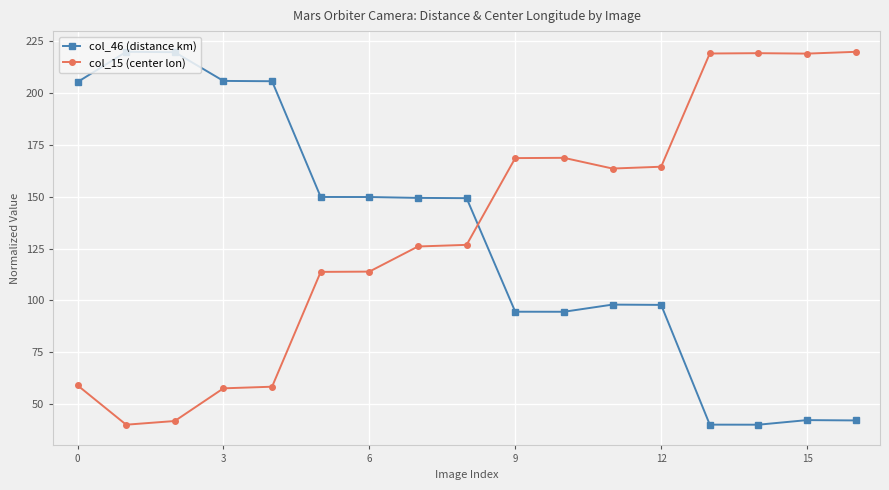

True or false: col_15 (center lon) has more than 0 interior local peaks.

True